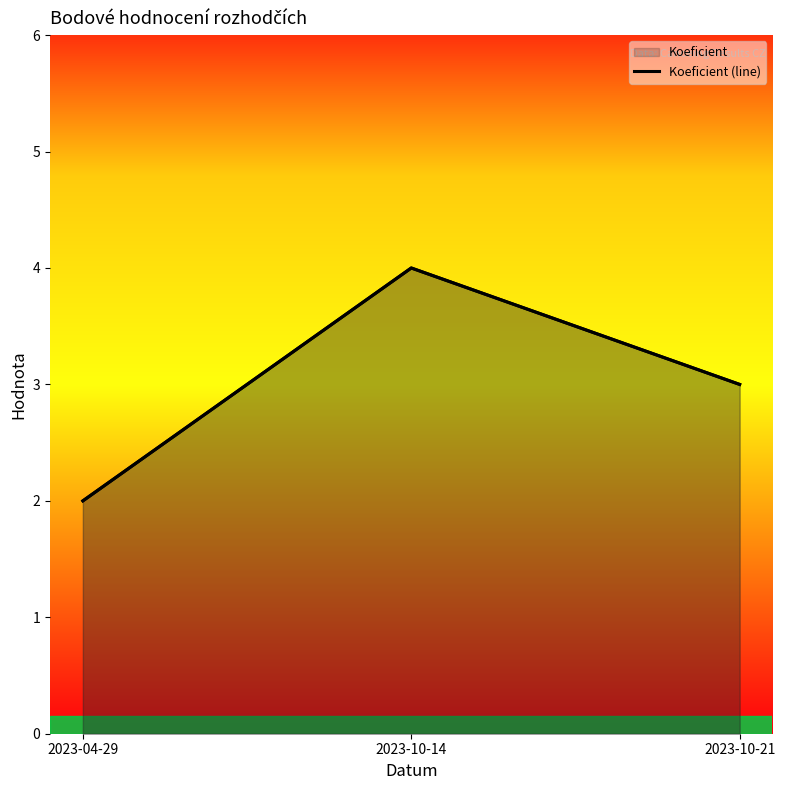

The Body (line) series shows 3 at 2023-10-21. True or false?

True